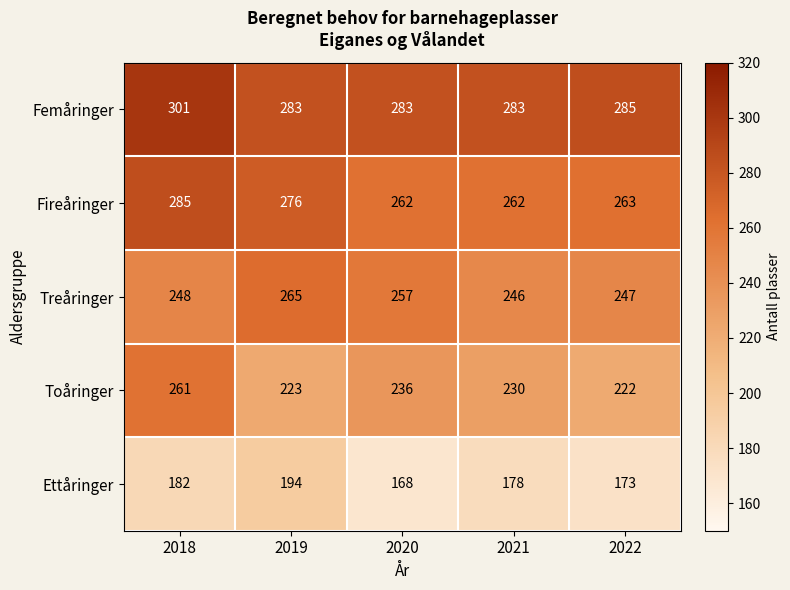

Which series has the widest spread of values?

Toåringer